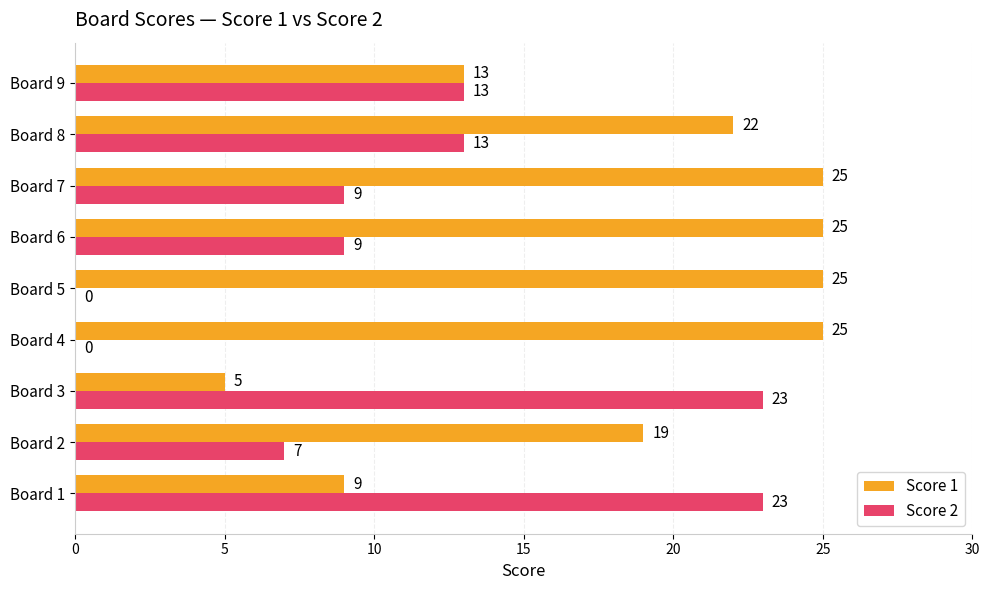

What is the greatest value displayed?

25